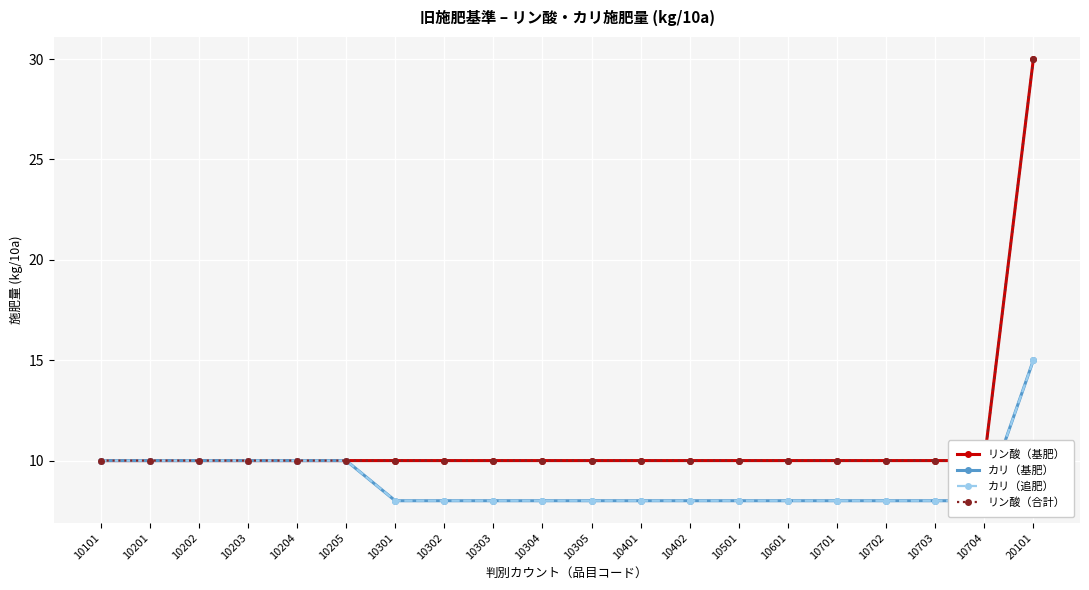

At which category is the sum across all series the highest?

20101